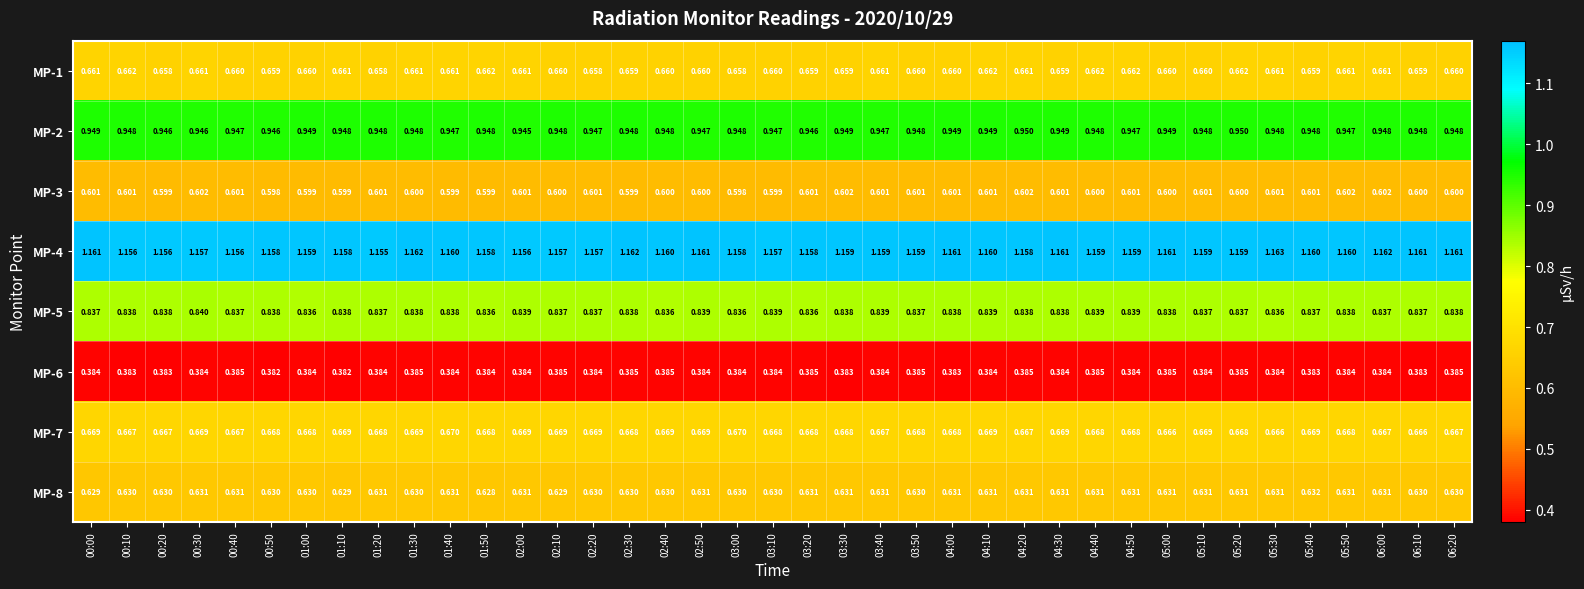

Which series has the largest total across all categories?

MP-4